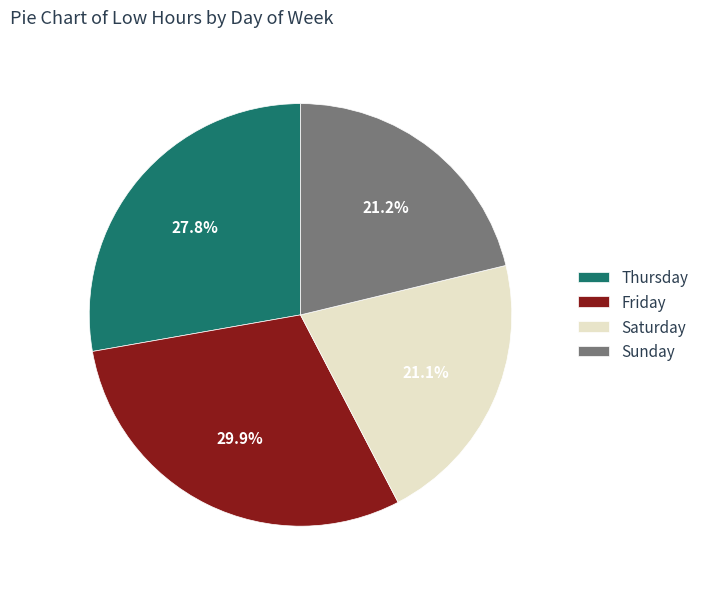

To the nearest percent, what is the average slice percentage?

25%